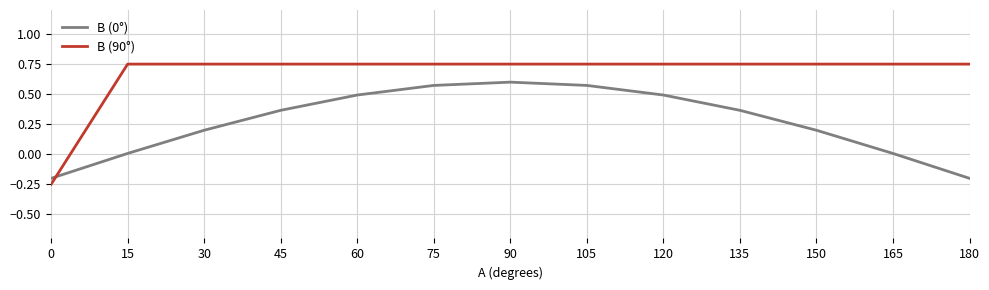

True or false: B (0°) and B (90°) cross at least once.

True